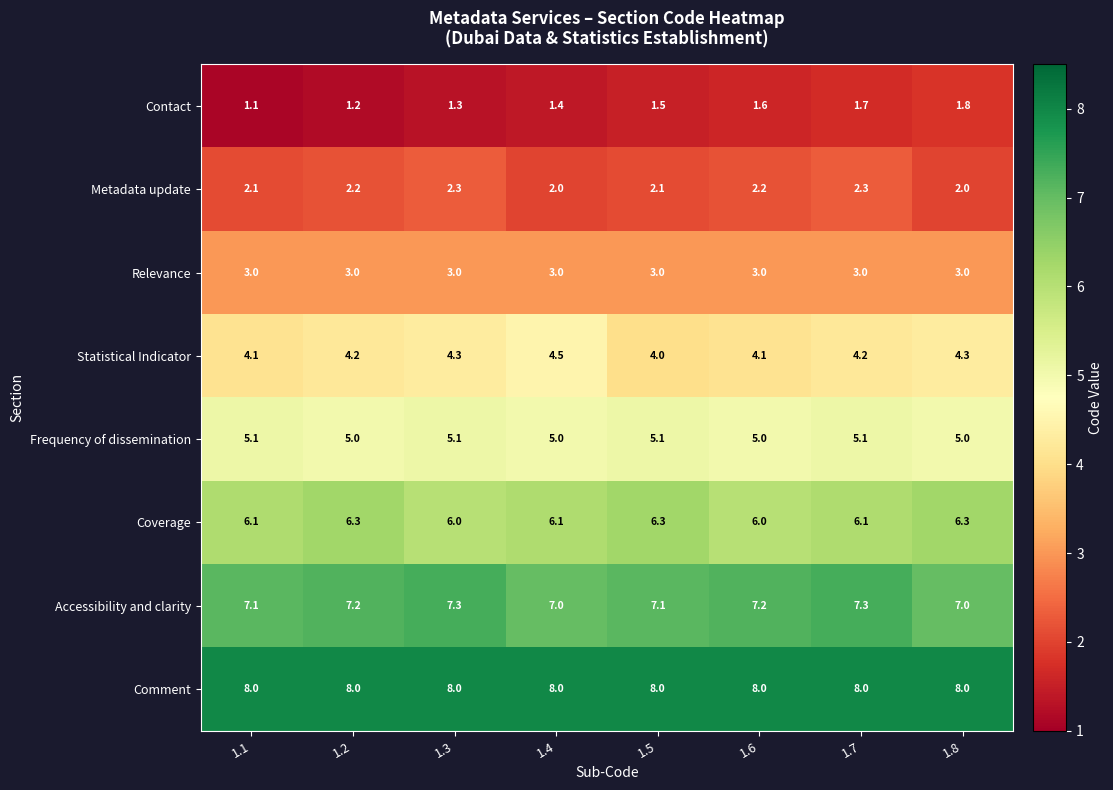

Rank the series by their maximum value, from highest to lowest.

Comment, Accessibility and clarity, Coverage, Frequency of dissemination, Statistical Indicator, Relevance, Metadata update, Contact